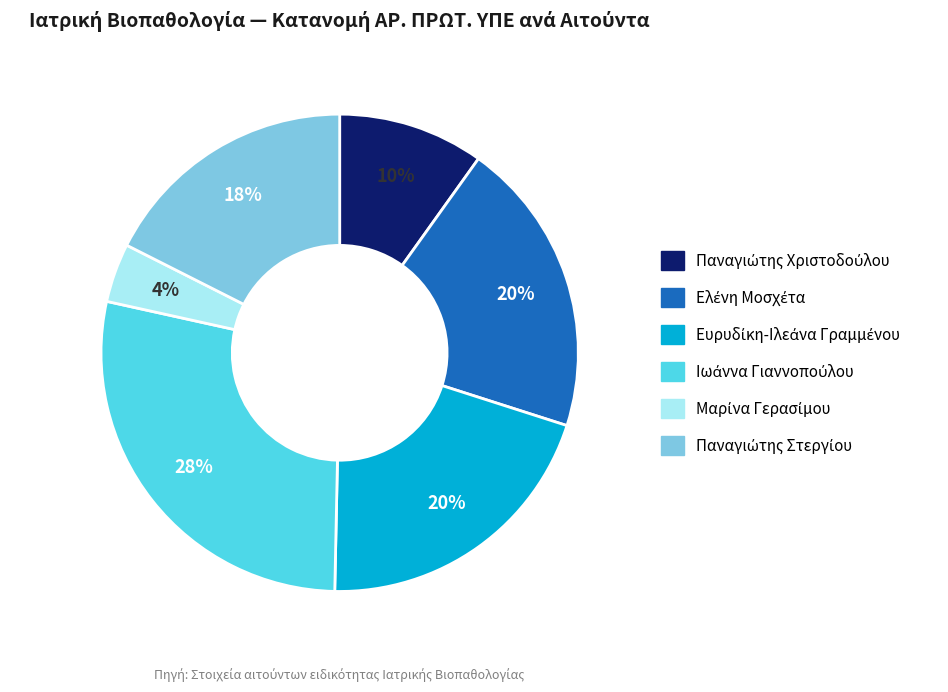

To the nearest percent, what is the average slice percentage?

17%